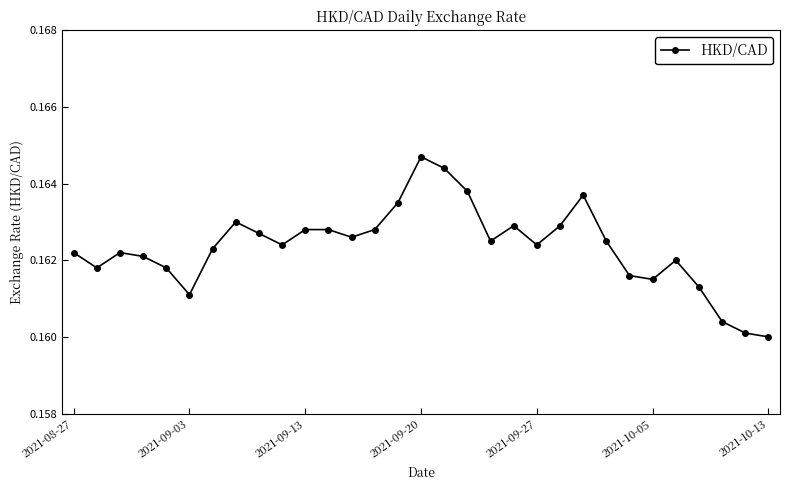

True or false: there are more than 1 points higher than both neighbors.

True